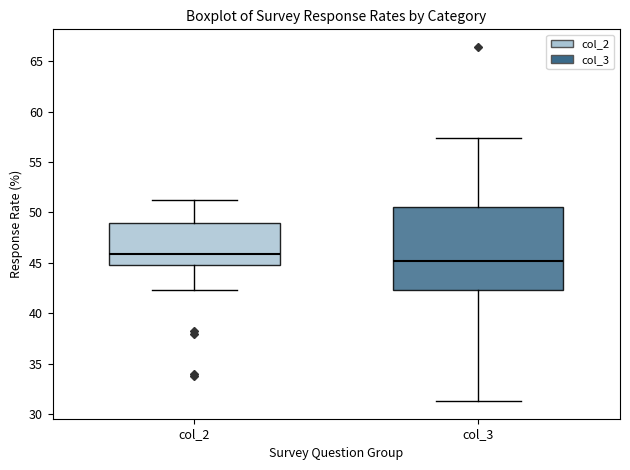

Reading left to right, read every box against the y-axis: the position of its median line, the range the box covers, and the ends of its whiskers. The values are not printed on the chart, so give them approximately, as read against the axis.

col_2: median 46.0, box 45.0 to 49.0, whiskers 42.5 to 51.0
col_3: median 45.0, box 42.5 to 50.5, whiskers 31.5 to 57.5